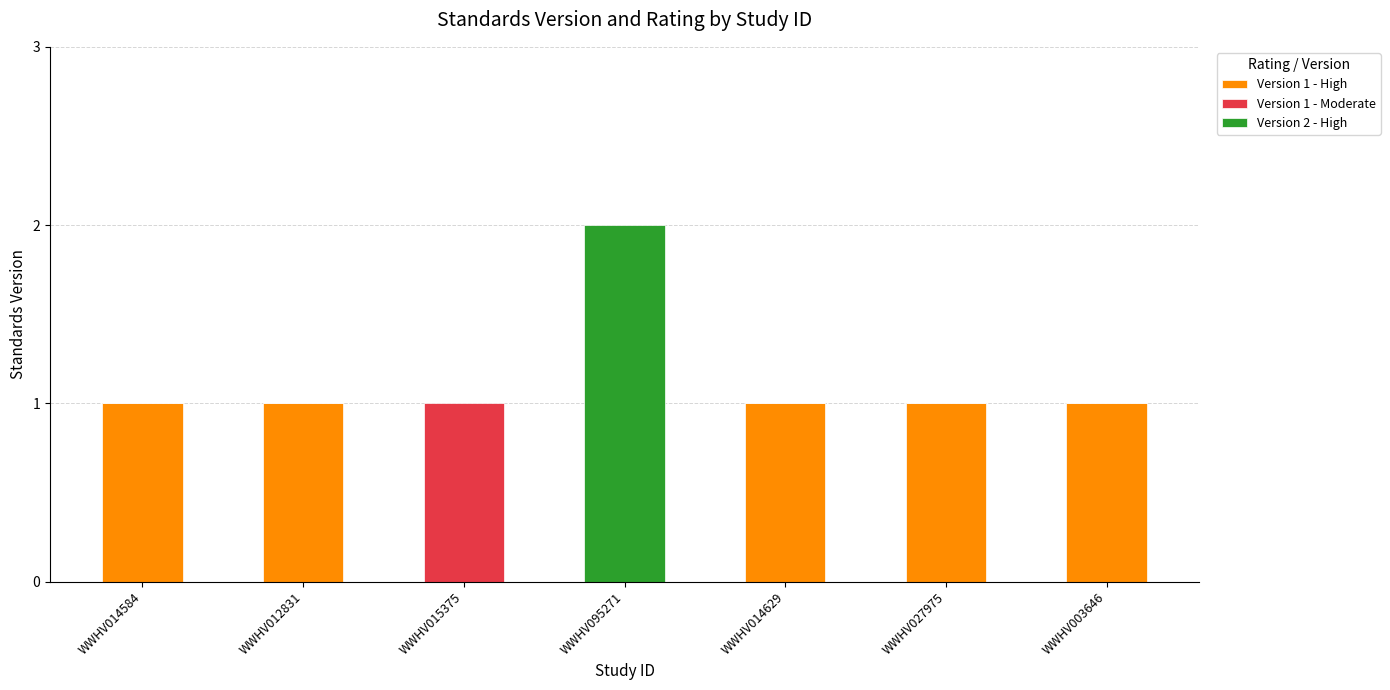

At which category does the chart reach its peak across all series?

WWHV095271